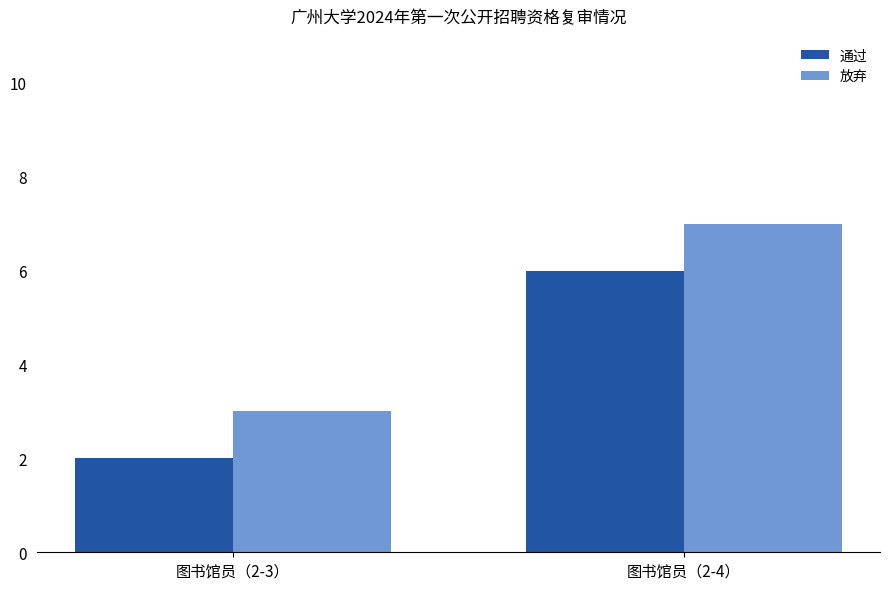

At which label does 通过 reach its minimum?

图书馆员（2-3）